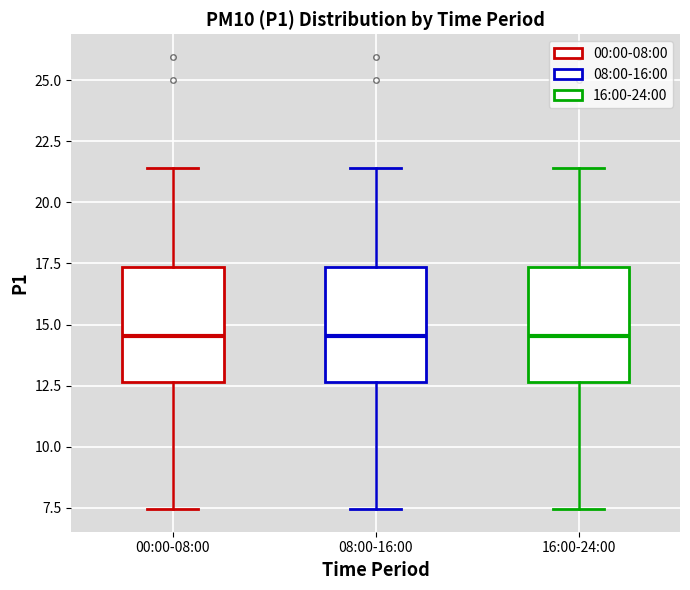

Reading left to right, read every box against the y-axis: the position of its median line, the range the box covers, and the ends of its whiskers. The values are not printed on the chart, so give them approximately, as read against the axis.

00:00-08:00: median 14.5, box 12.5 to 17.5, whiskers 7.5 to 21.5
08:00-16:00: median 14.5, box 12.5 to 17.5, whiskers 7.5 to 21.5
16:00-24:00: median 14.5, box 12.5 to 17.5, whiskers 7.5 to 21.5